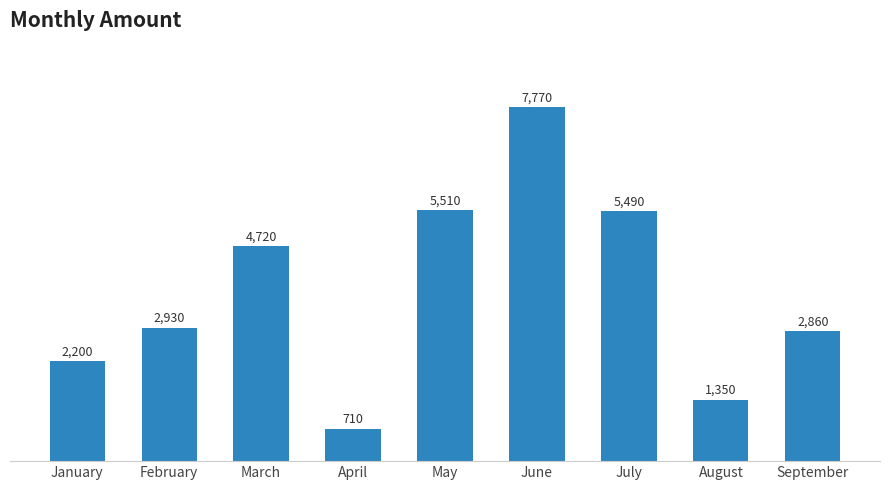

Reading right to left, extract all data points from this chart.

2860	1350	5490	7770	5510	710	4720	2930	2200